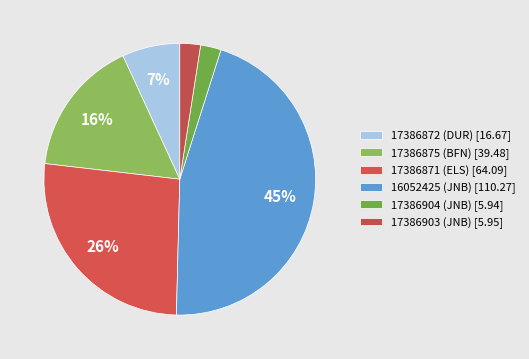

Is it true that 17386871 (ELS) is 34% of the pie?

False